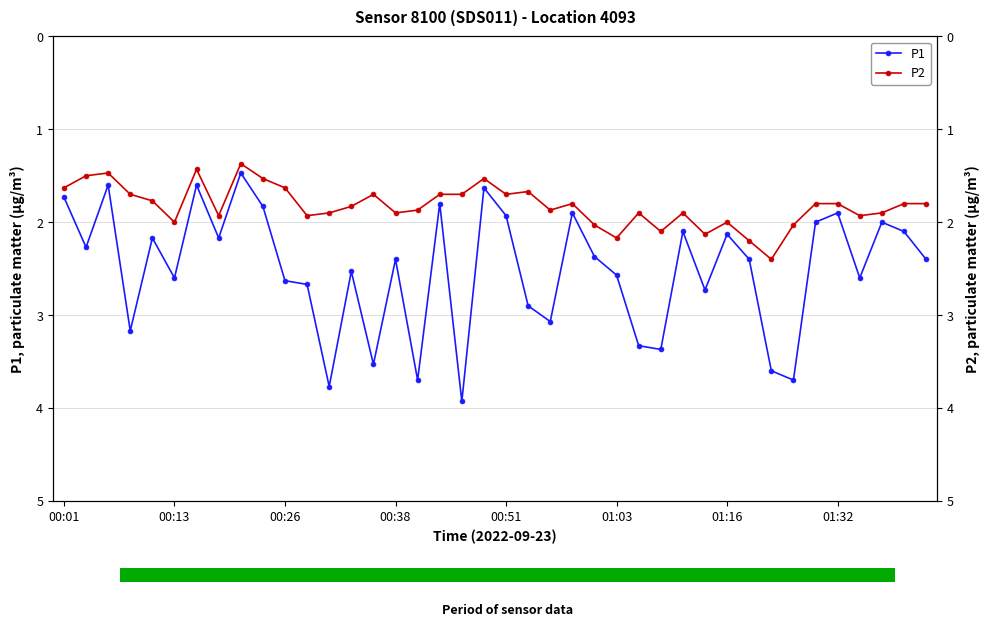

What is the difference between the maximum and minimum values in the P1 series?

2.5